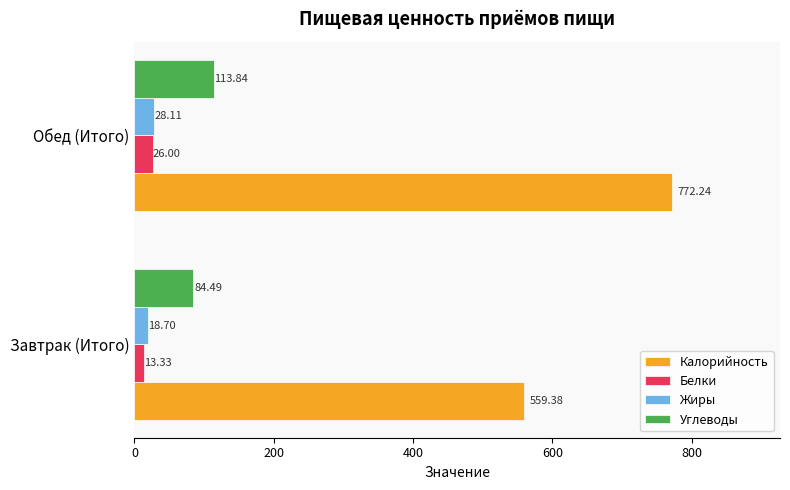

What is the sum of all Углеводы values?

198.3